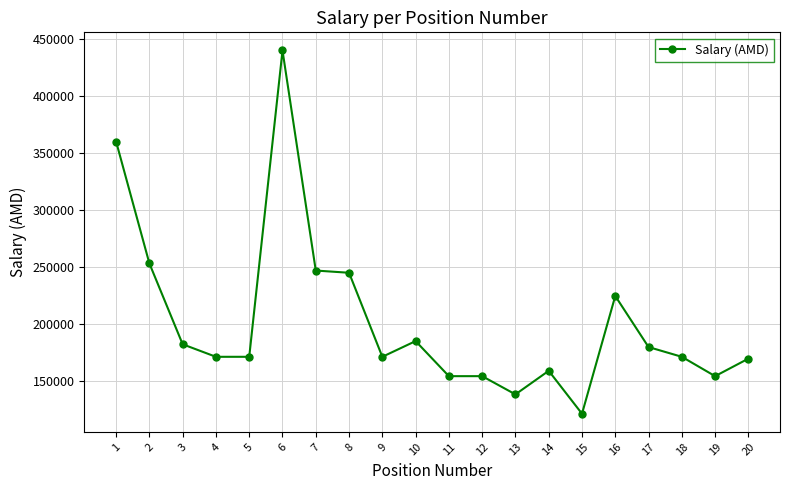

True or false: there are more than 2 points higher than both neighbors.

True